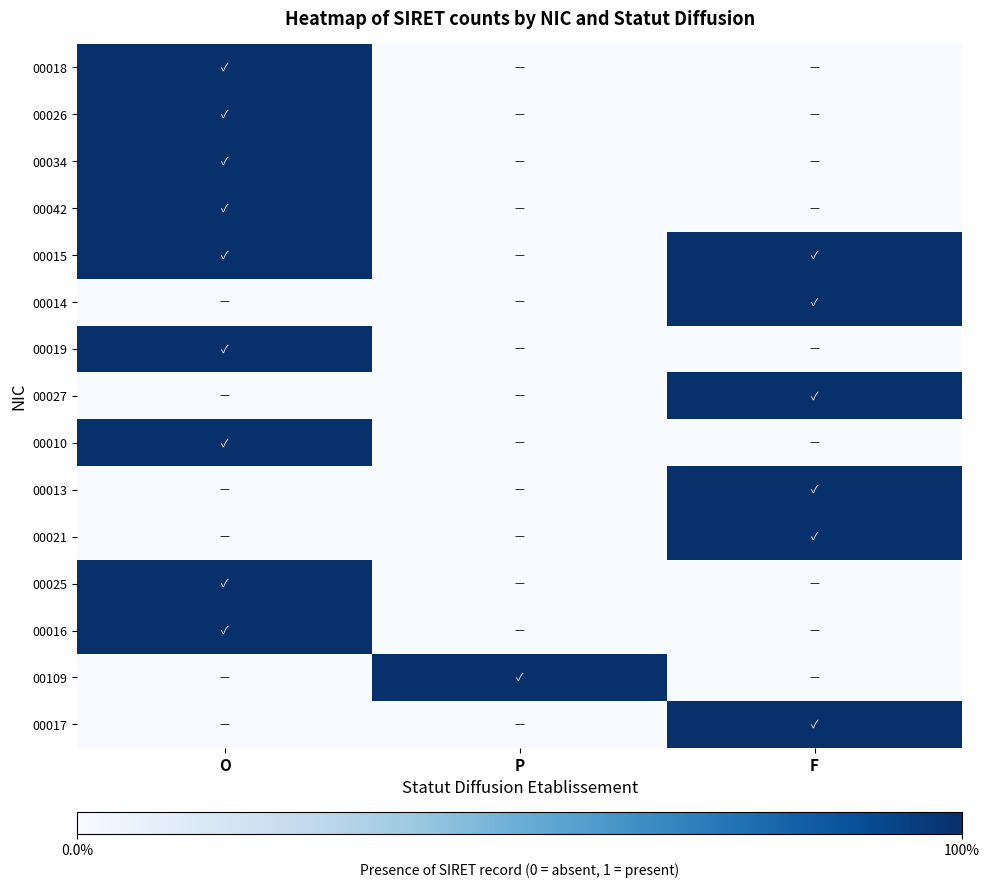

What is the total value across all series at P?

1